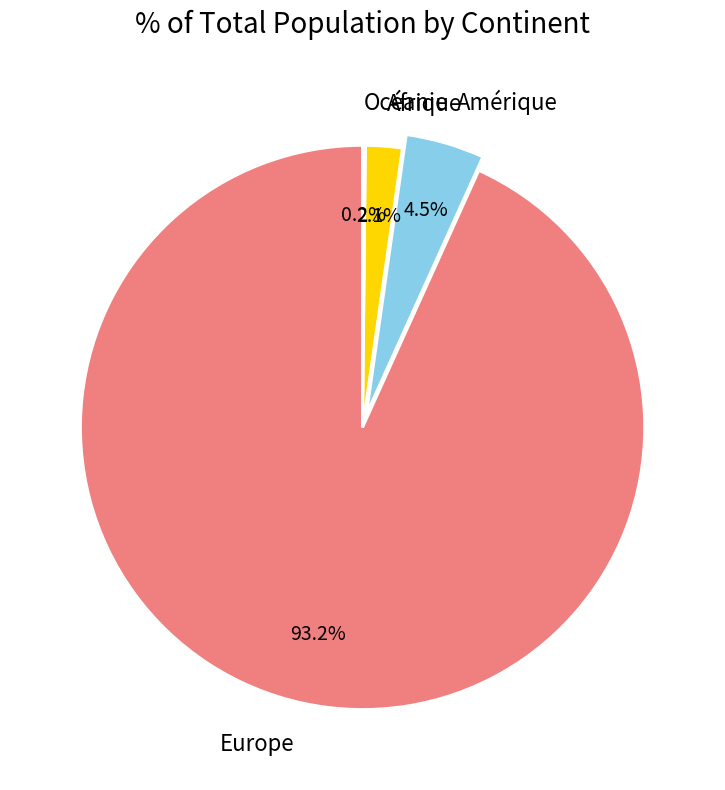

Between Afrique and Amérique, which is larger?

Amérique